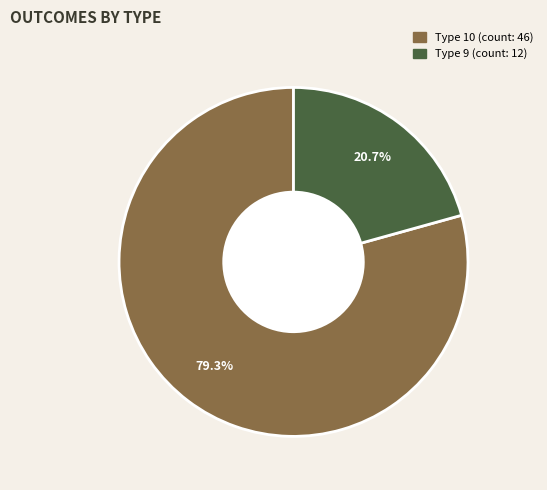

Does any single category account for the majority?

Yes